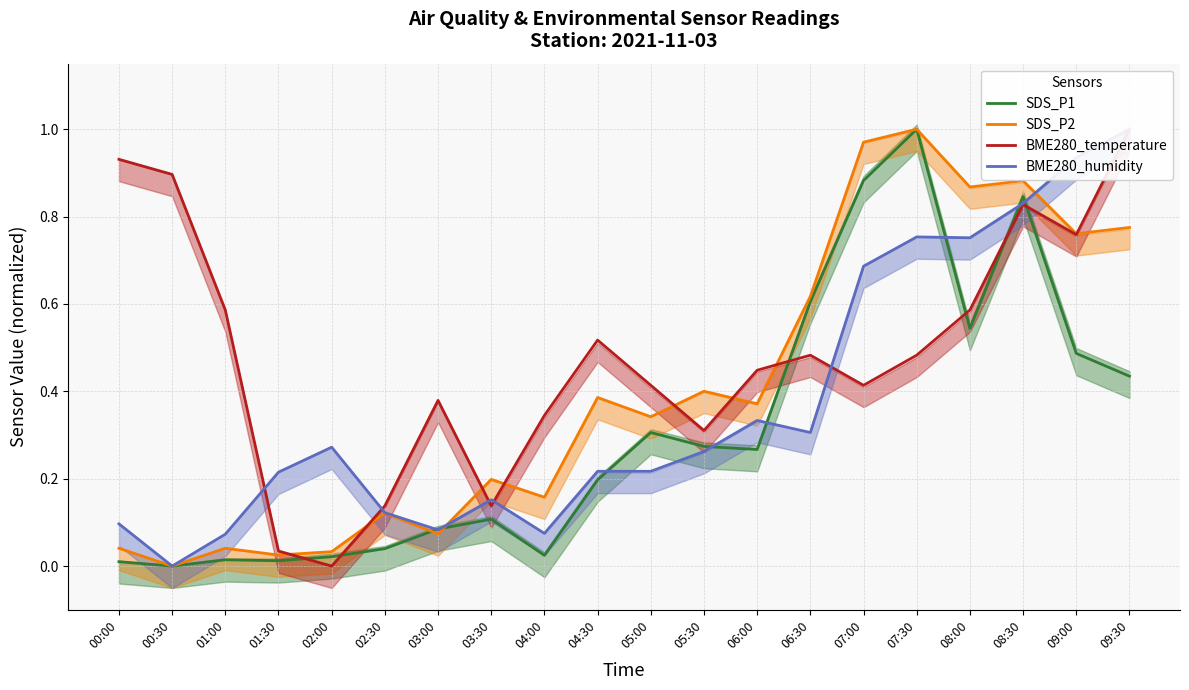

In BME280_humidity, how many points are higher than both neighbors (excluding endpoints)?

4